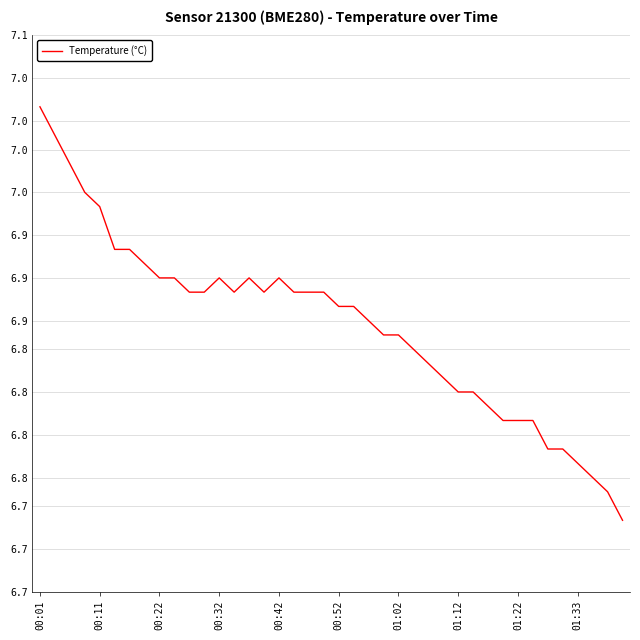

Does the chart display data point markers on the line(s)?

No